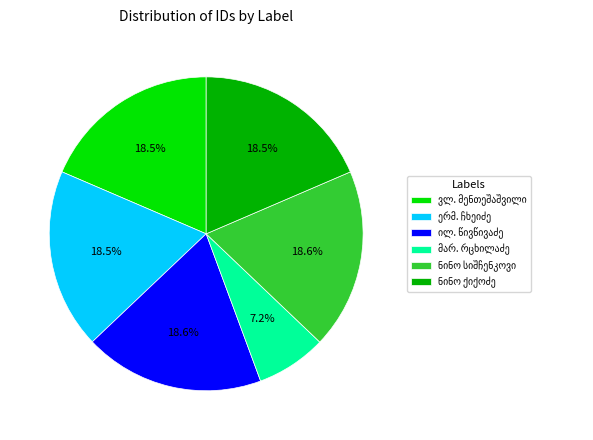

Count the number of slices in the pie.

6